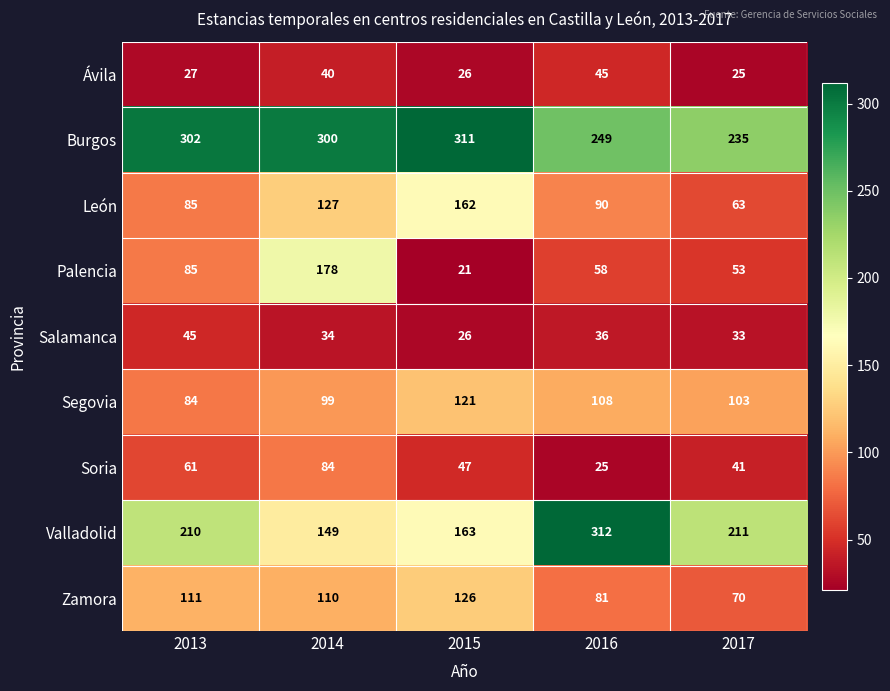

What is the spread (max minus min) of values at 2013?

275